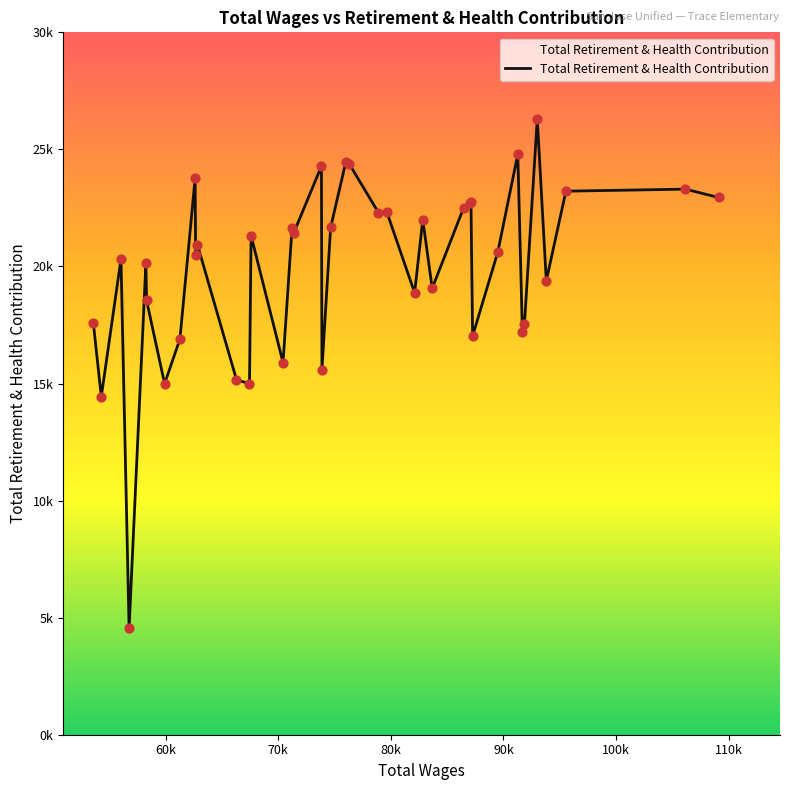

Does the chart have visible grid lines?

No